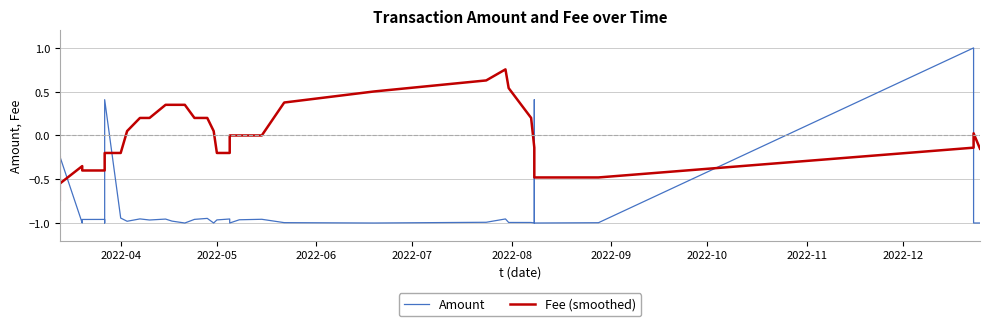

How many interior local peaks does the Amount series have?

11